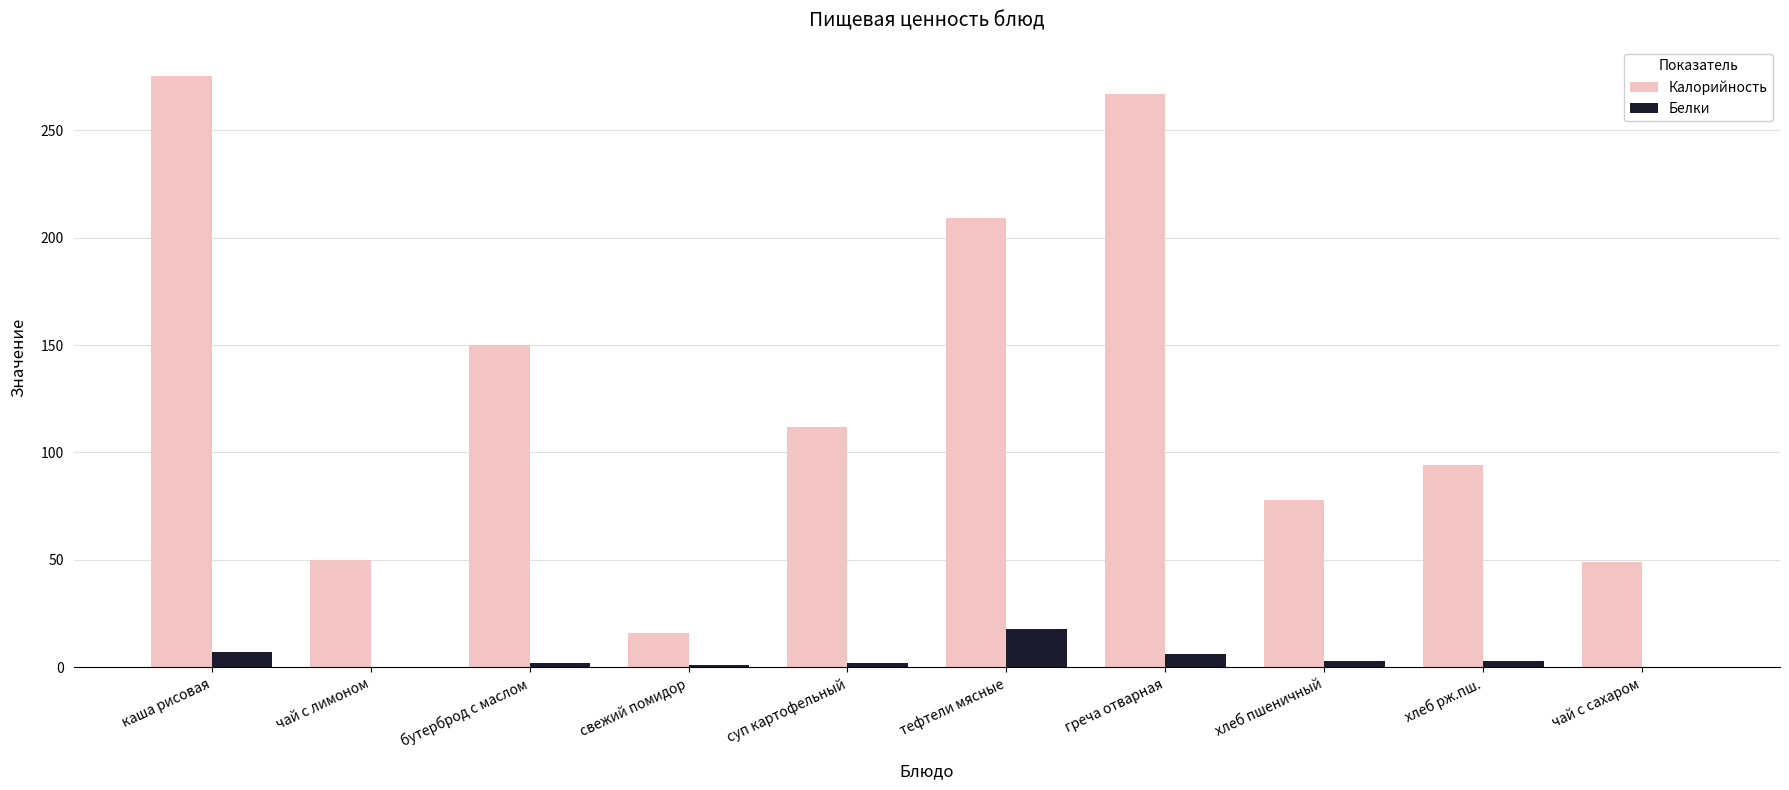

What are all the series names shown in the legend?

Калорийность, Белки